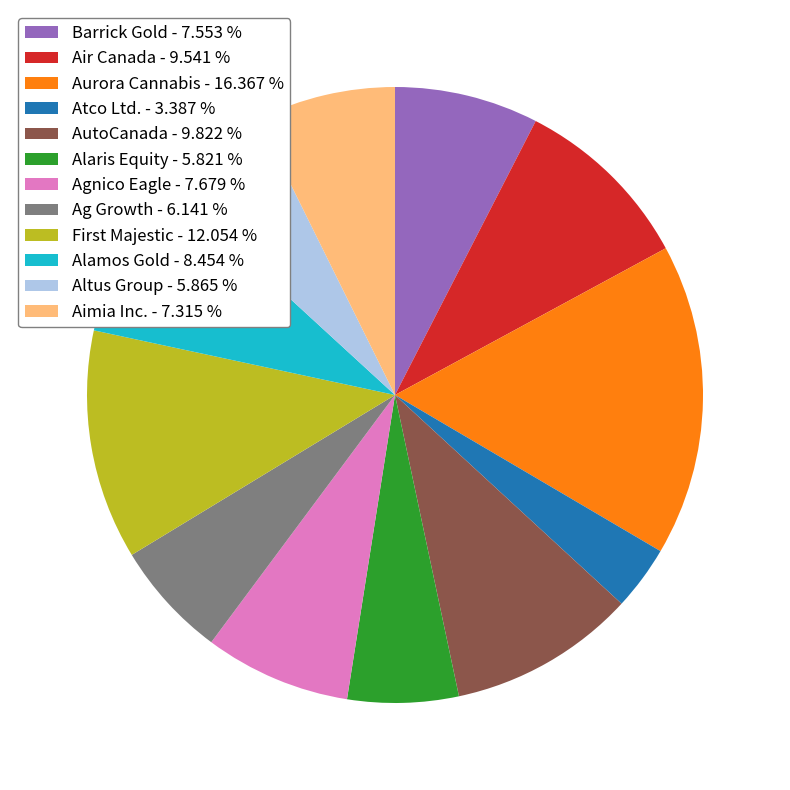

Is there any slice that represents more than half of the pie?

No